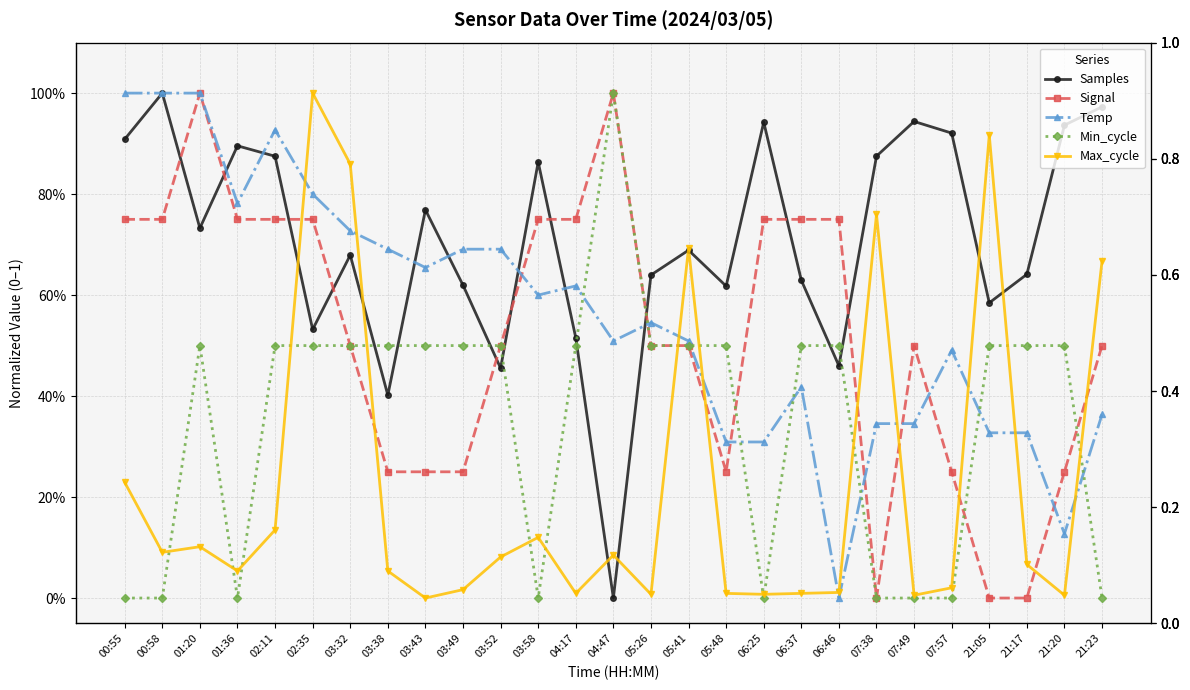

Reading left to right, transcribe all the data shown in this chart.

Samples: 00:55=0.9	00:58=1.0	01:20=0.7	01:36=0.9	02:11=0.9	02:35=0.5	03:32=0.7	03:38=0.4	03:43=0.8	03:49=0.6	03:52=0.5	03:58=0.9	04:17=0.5	04:47=0.0	05:26=0.6	05:41=0.7	05:48=0.6	06:25=0.9	06:37=0.6	06:46=0.5	07:38=0.9	07:49=0.9	07:57=0.9	21:05=0.6	21:17=0.6	21:20=0.9	21:23=1.0
Signal: 00:55=0.8	00:58=0.8	01:20=1.0	01:36=0.8	02:11=0.8	02:35=0.8	03:32=0.5	03:38=0.2	03:43=0.2	03:49=0.2	03:52=0.5	03:58=0.8	04:17=0.8	04:47=1.0	05:26=0.5	05:41=0.5	05:48=0.2	06:25=0.8	06:37=0.8	06:46=0.8	07:38=0.0	07:49=0.5	07:57=0.2	21:05=0.0	21:17=0.0	21:20=0.2	21:23=0.5
Temp: 00:55=1.0	00:58=1.0	01:20=1.0	01:36=0.8	02:11=0.9	02:35=0.8	03:32=0.7	03:38=0.7	03:43=0.7	03:49=0.7	03:52=0.7	03:58=0.6	04:17=0.6	04:47=0.5	05:26=0.5	05:41=0.5	05:48=0.3	06:25=0.3	06:37=0.4	06:46=0.0	07:38=0.3	07:49=0.3	07:57=0.5	21:05=0.3	21:17=0.3	21:20=0.1	21:23=0.4
Min_cycle: 00:55=0.0	00:58=0.0	01:20=0.5	01:36=0.0	02:11=0.5	02:35=0.5	03:32=0.5	03:38=0.5	03:43=0.5	03:49=0.5	03:52=0.5	03:58=0.0	04:17=0.5	04:47=1.0	05:26=0.5	05:41=0.5	05:48=0.5	06:25=0.0	06:37=0.5	06:46=0.5	07:38=0.0	07:49=0.0	07:57=0.0	21:05=0.5	21:17=0.5	21:20=0.5	21:23=0.0
Max_cycle: 00:55=0.2	00:58=0.1	01:20=0.1	01:36=0.1	02:11=0.1	02:35=1.0	03:32=0.9	03:38=0.1	03:43=0.0	03:49=0.0	03:52=0.1	03:58=0.1	04:17=0.0	04:47=0.1	05:26=0.0	05:41=0.7	05:48=0.0	06:25=0.0	06:37=0.0	06:46=0.0	07:38=0.8	07:49=0.0	07:57=0.0	21:05=0.9	21:17=0.1	21:20=0.0	21:23=0.7